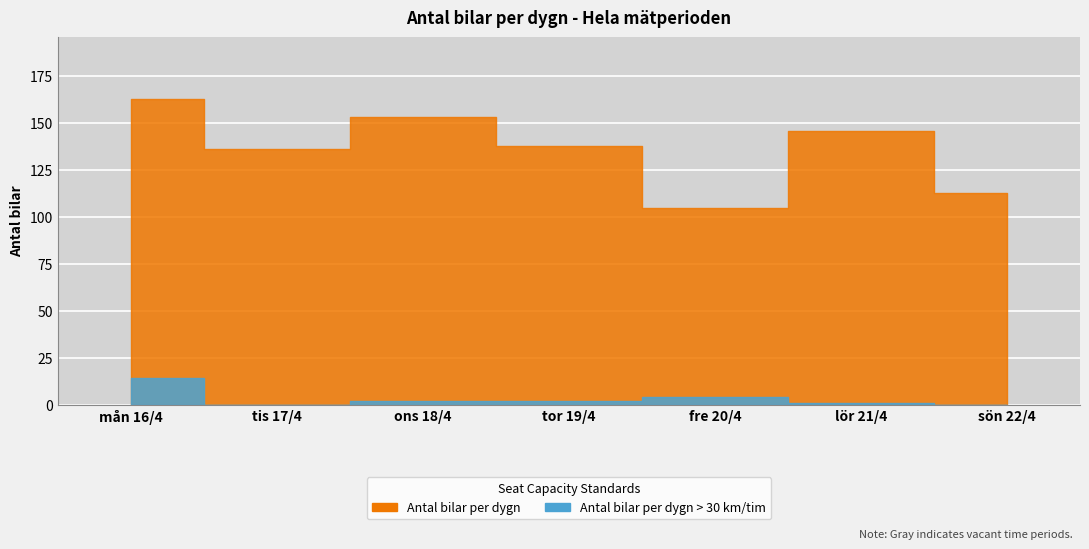

How many data points in Antal bilar per dygn are above 138?

3